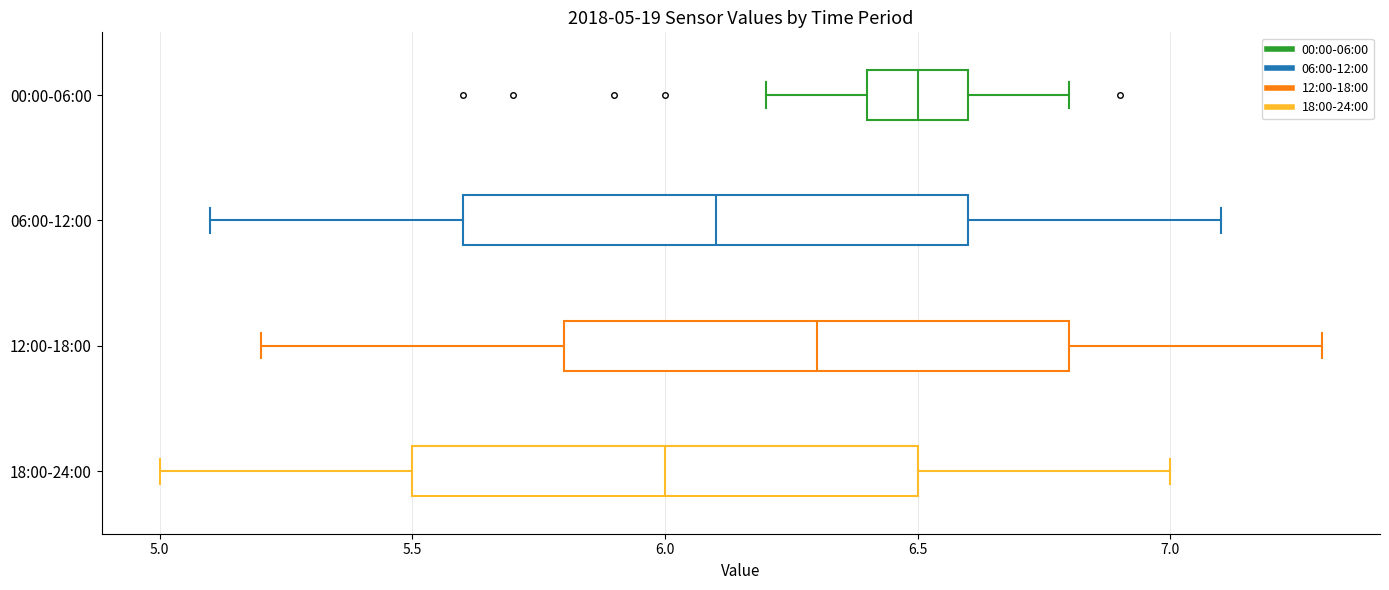

Which box has the furthest to the left median line?

18:00-24:00